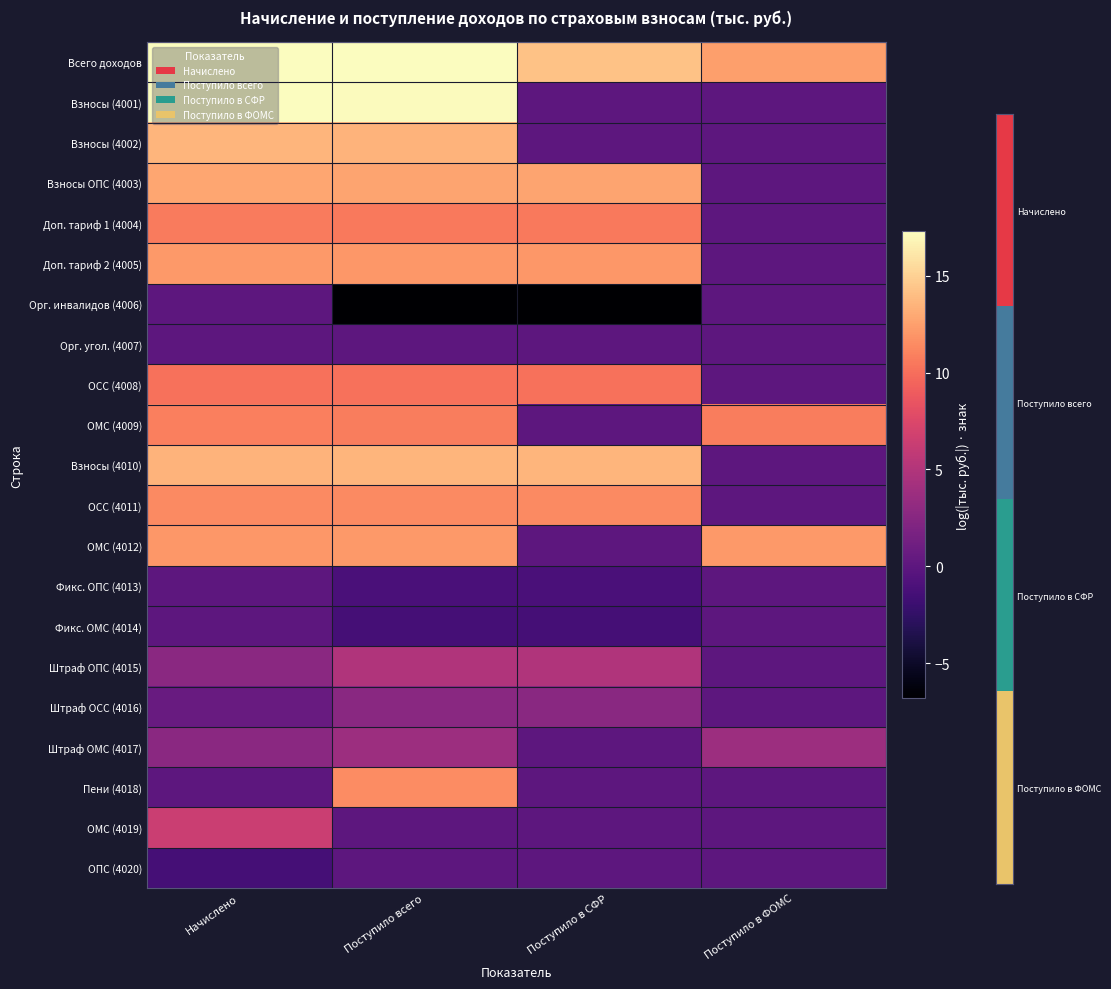

How many categories are shown in the chart?

4